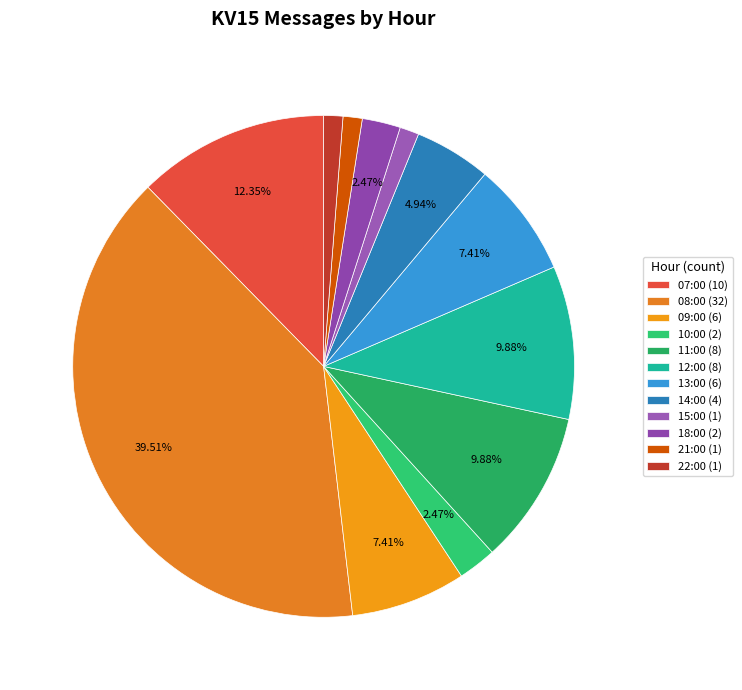

What is the smallest slice in the pie chart?

15:00